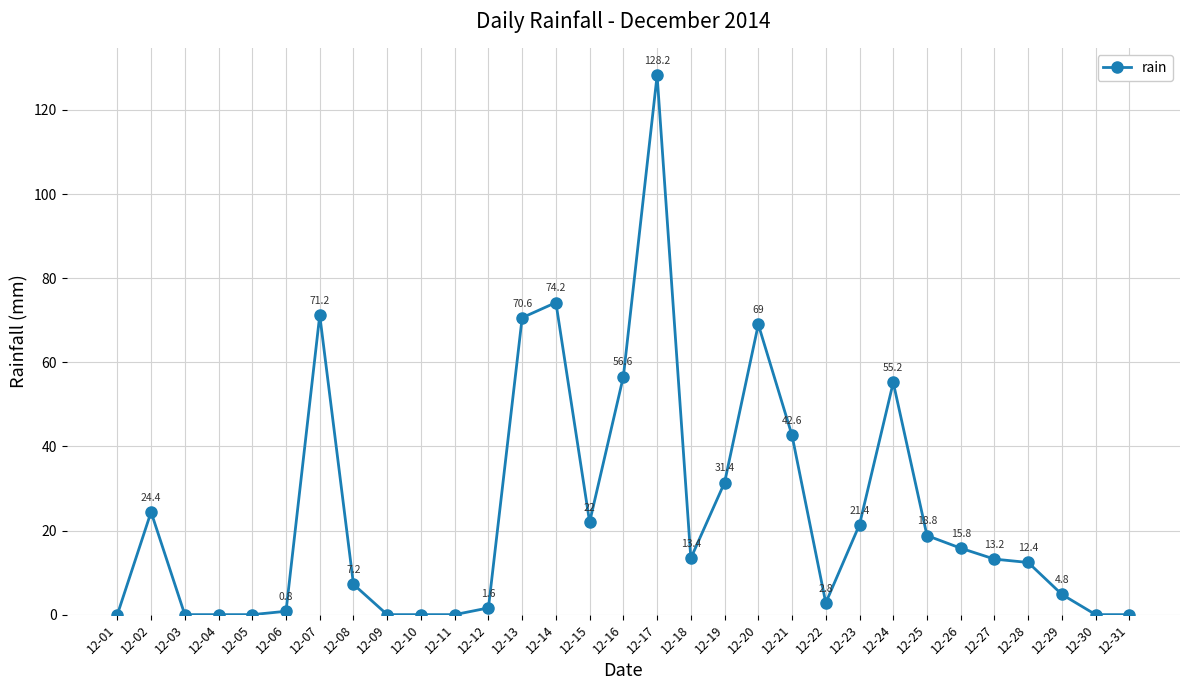

What is the change in value from 12-13 to 12-27?

-57.4